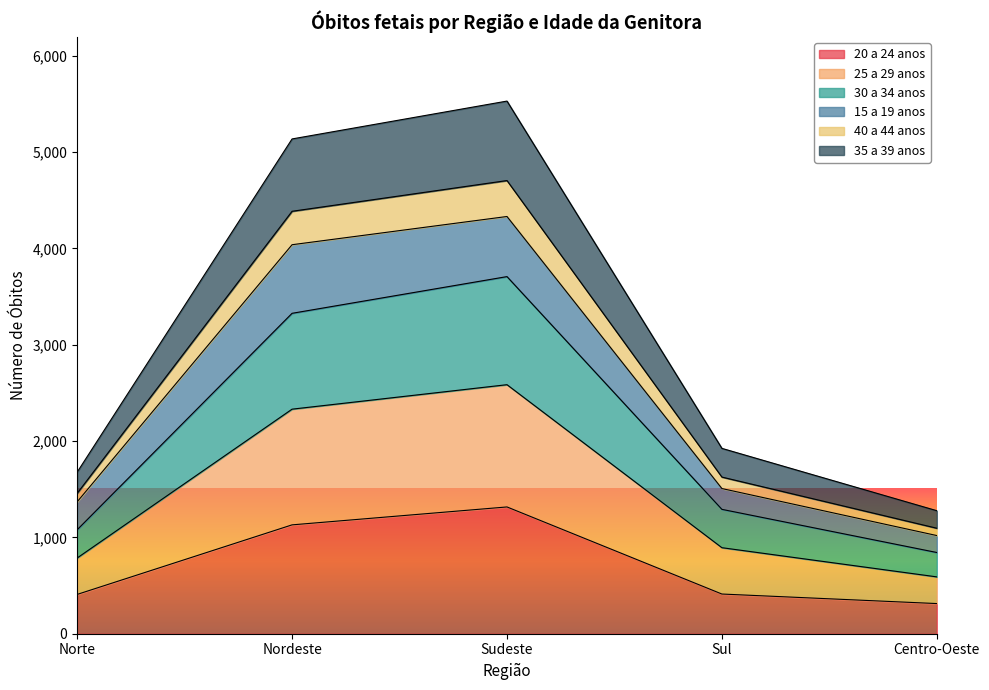

True or false: 20 a 24 anos has a value of 1740 at Sudeste.

False